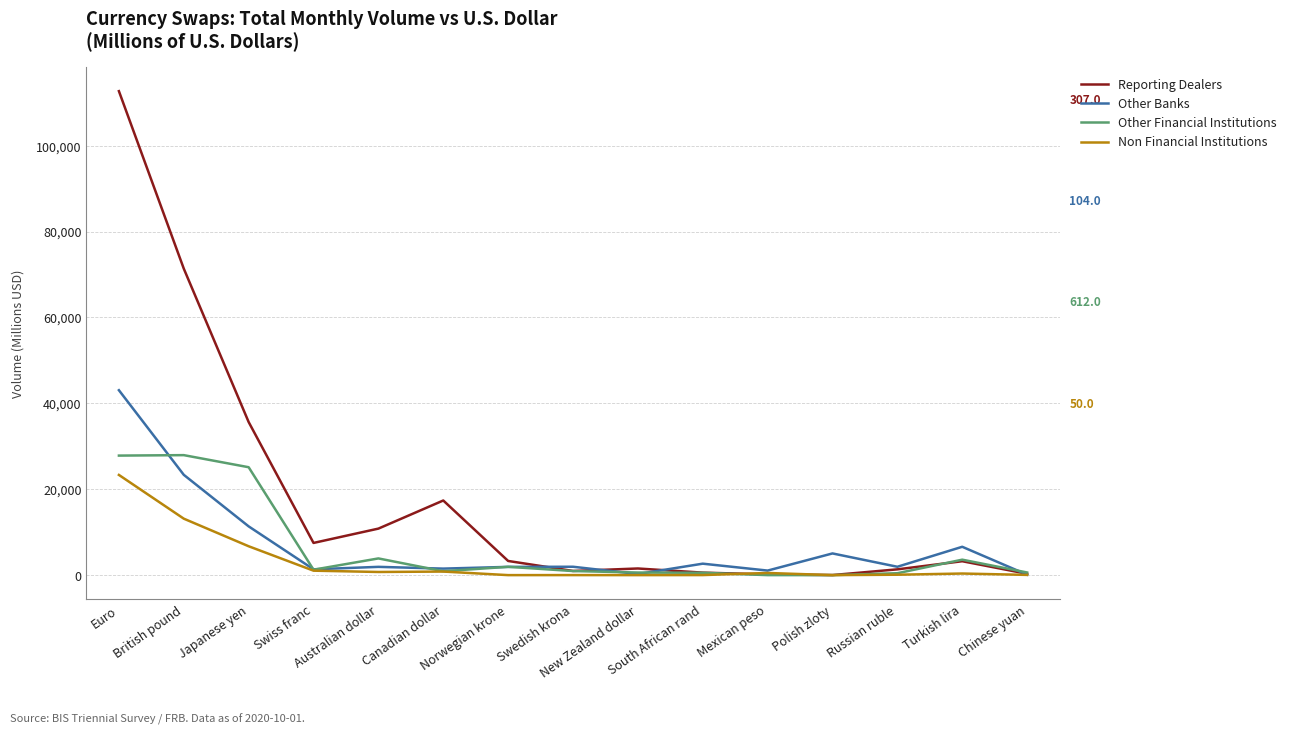

What is the spread (max minus min) of values at Chinese yuan?

562.0